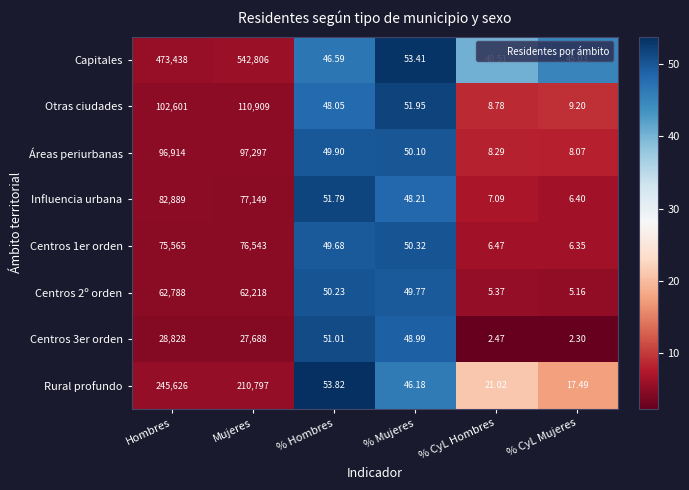

Where is Centros 1er orden nearest to the value 38274?

Hombres